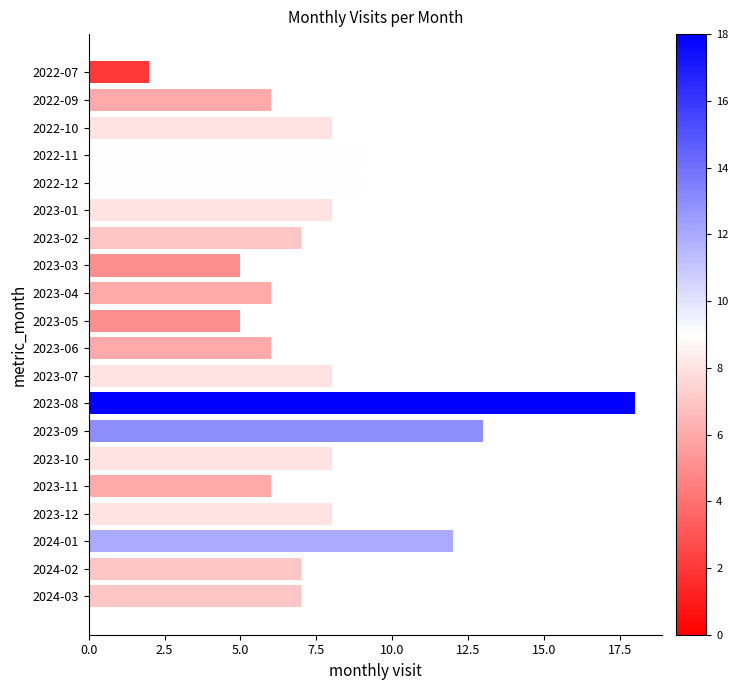

The value at 2023-04 is 6. True or false?

True